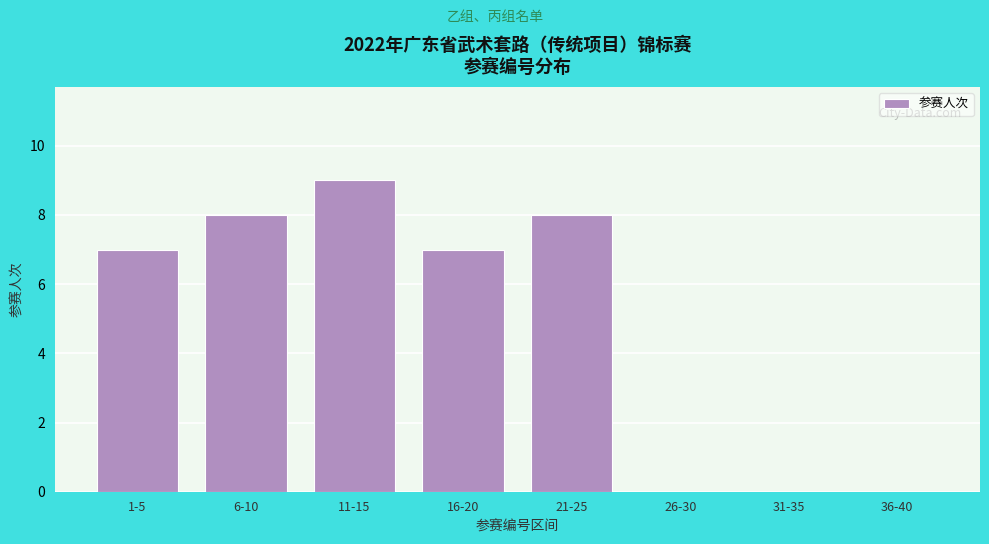

Reading right to left, what are all the values shown in this chart?

36-40=0	31-35=0	26-30=0	21-25=8	16-20=7	11-15=9	6-10=8	1-5=7